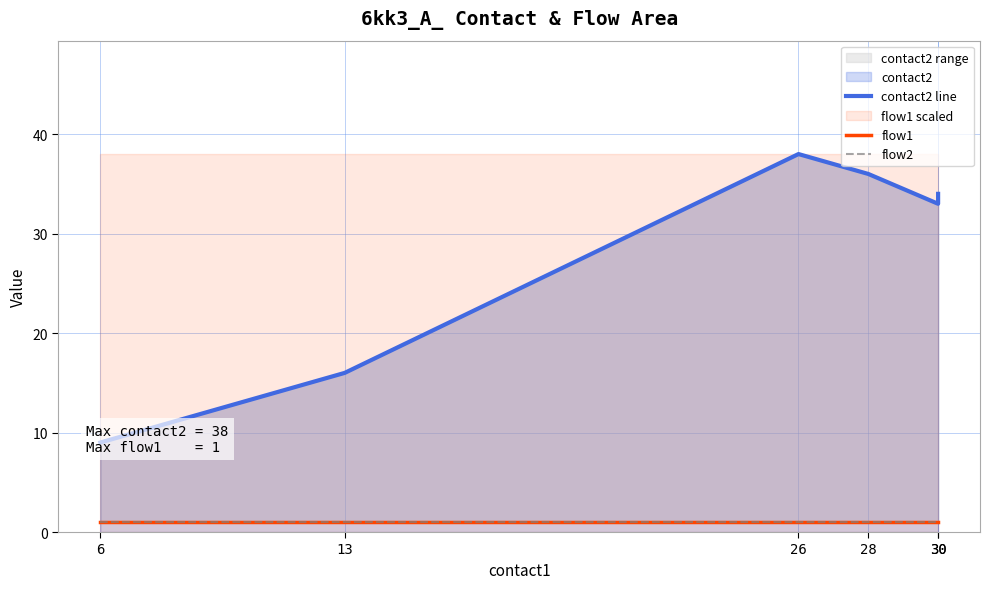

How many interior local peaks does the contact2 line series have?

1